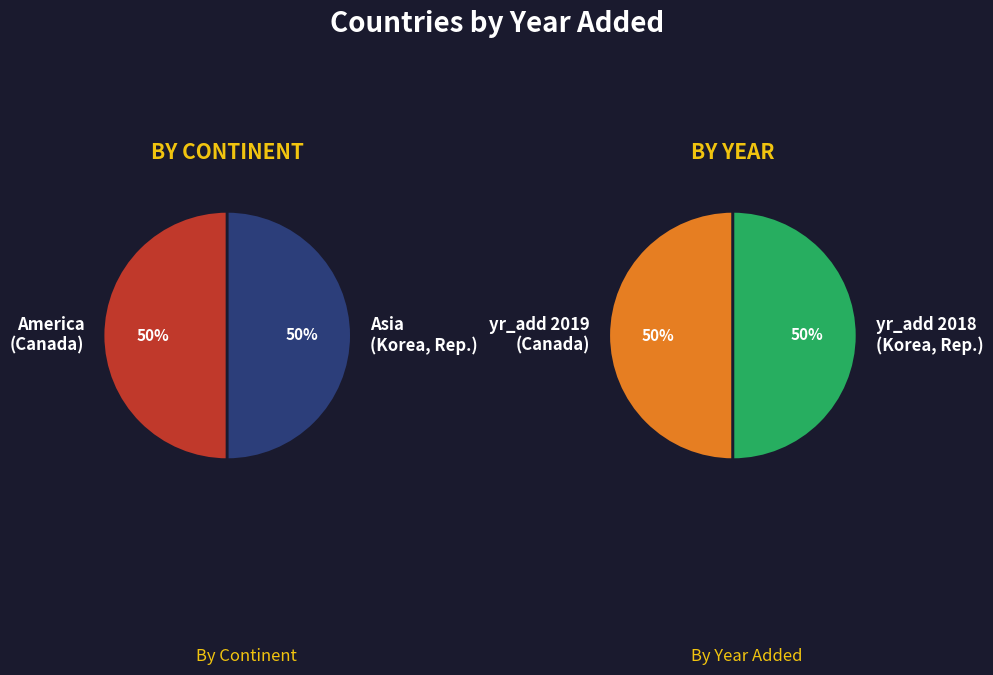

Is it true that Canada is 50% of the pie?

True